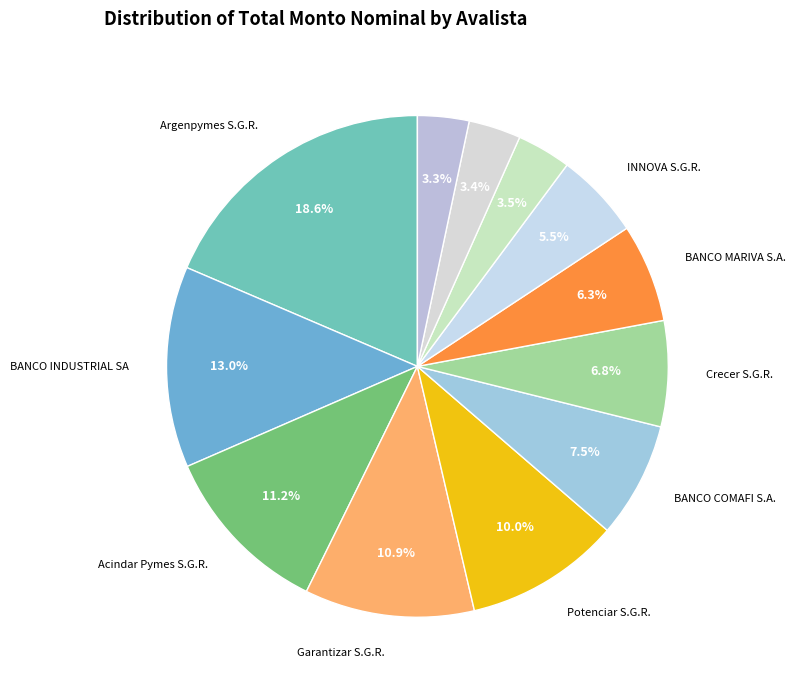

Rank the categories by value from highest to lowest.

Argenpymes S.G.R., BANCO INDUSTRIAL SA, Acindar Pymes S.G.R., Garantizar S.G.R., Potenciar S.G.R., BANCO COMAFI S.A., Crecer S.G.R., BANCO MARIVA S.A., INNOVA S.G.R., Fintech S.G.R., Garantias Bind S.G.R., Aval Federal S.G.R.